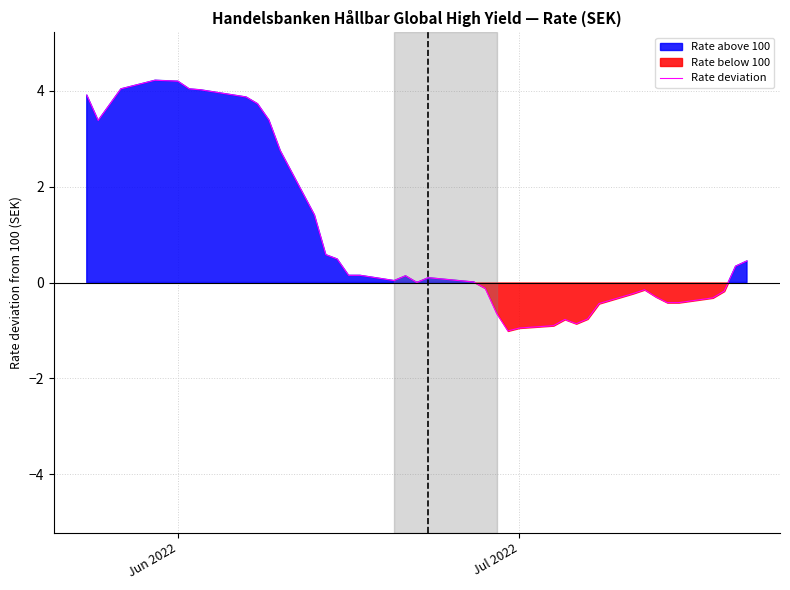

What is the maximum value for Rate deviation?

4.2